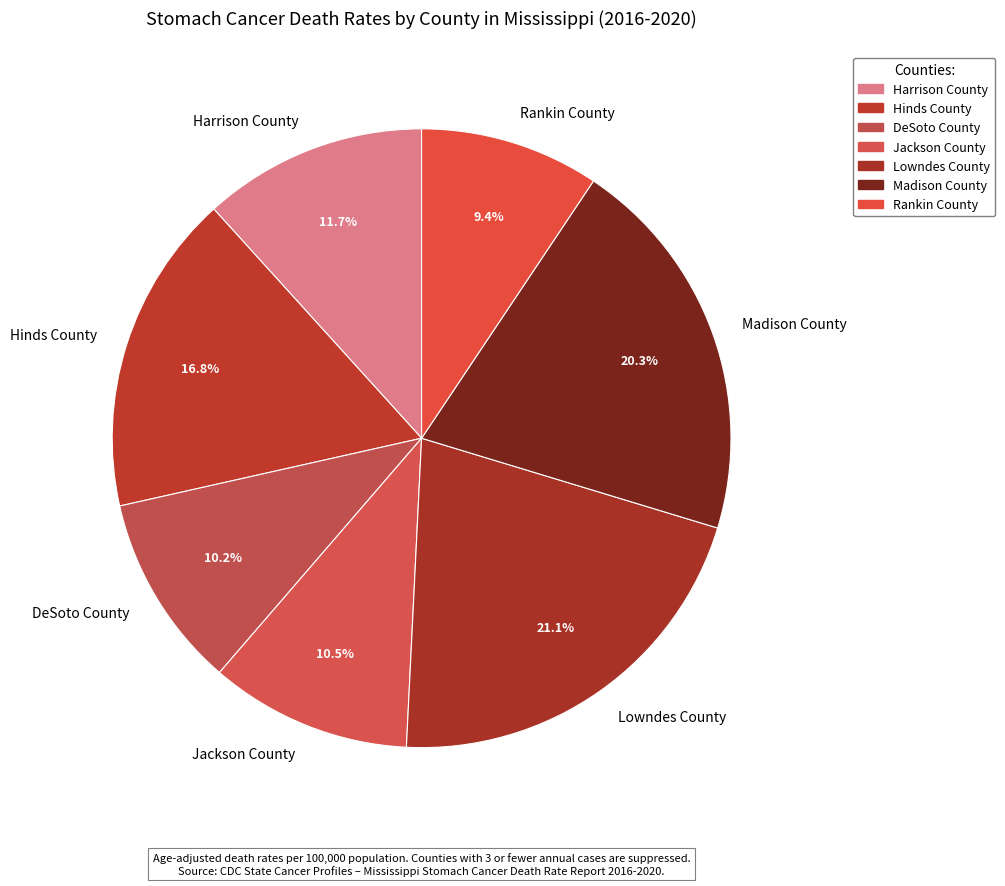

How much of the chart is everything except Harrison County?

88.3%